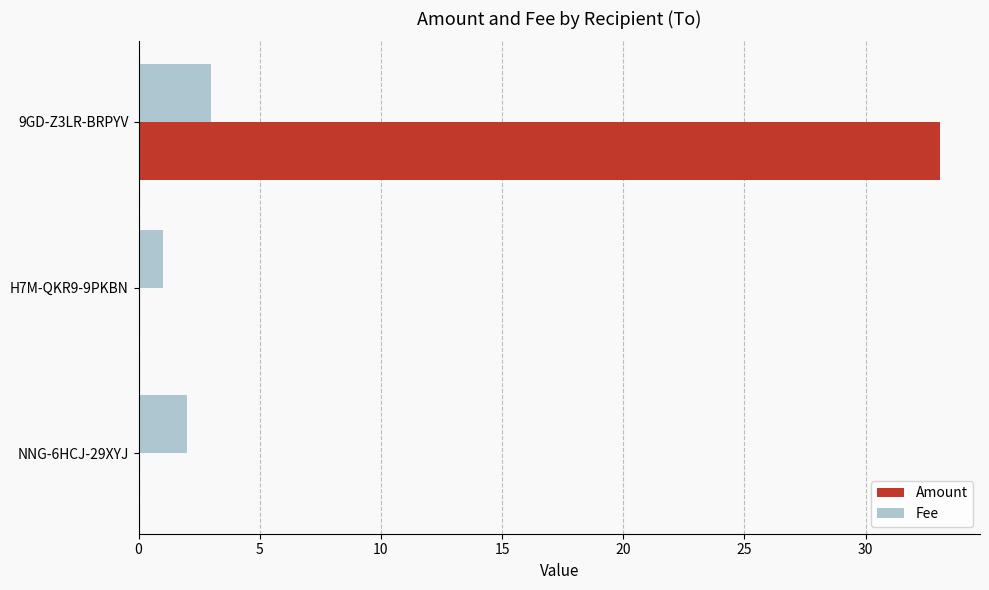

True or false: Amount has a value of 0.0 at H7M-QKR9-9PKBN.

True